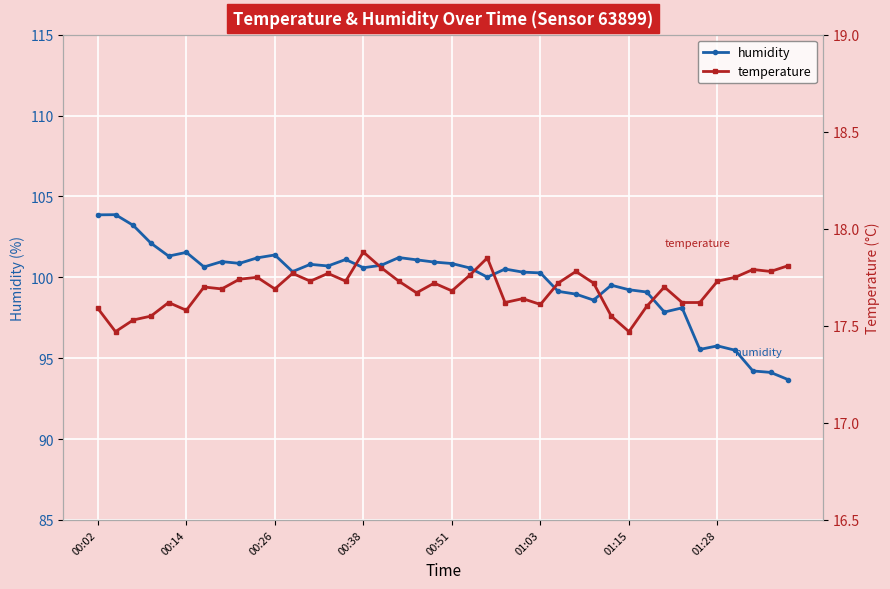

What is the sum of all temperature values?

707.5